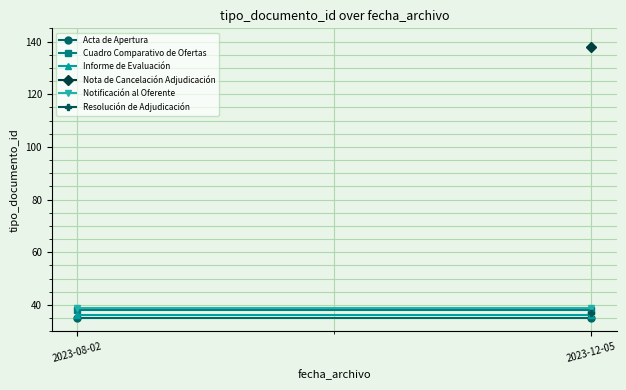

The value of Notificación al Oferente at 2023-08-02 is 18. True or false?

False